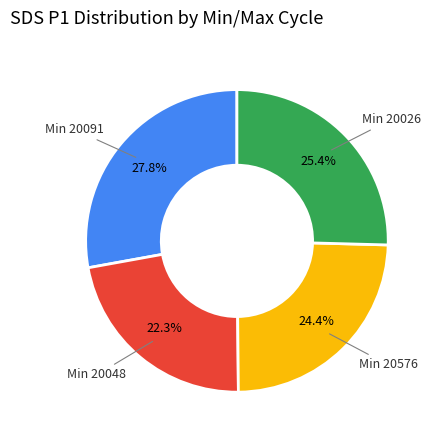

Is there any slice that represents more than half of the pie?

No